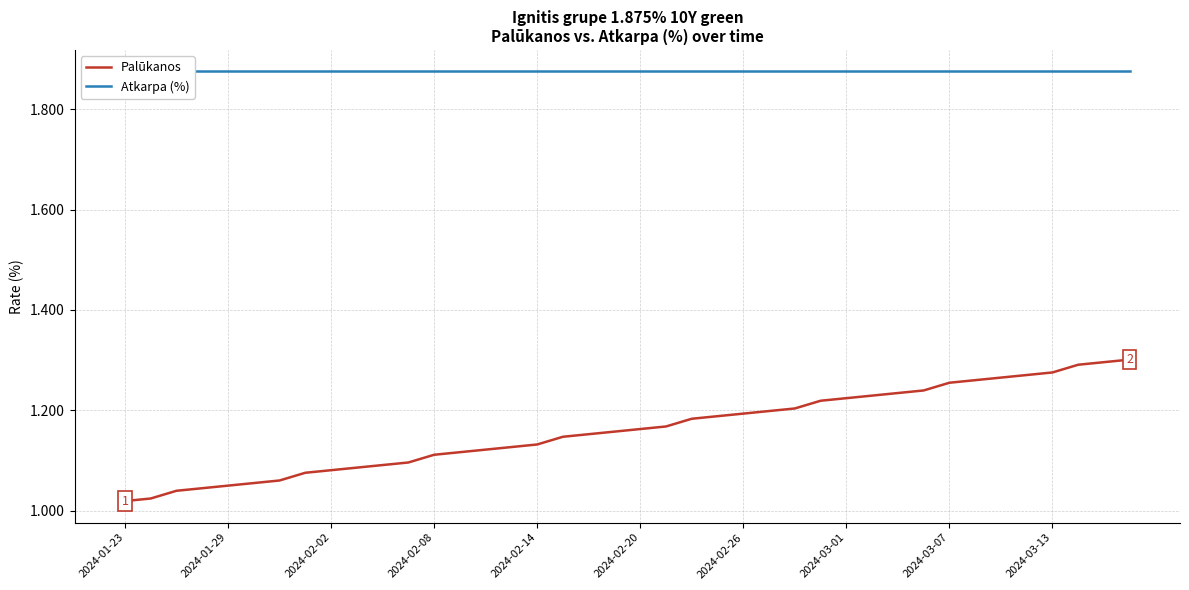

Which category has the lowest value in the Palūkanos series?

2024-01-23